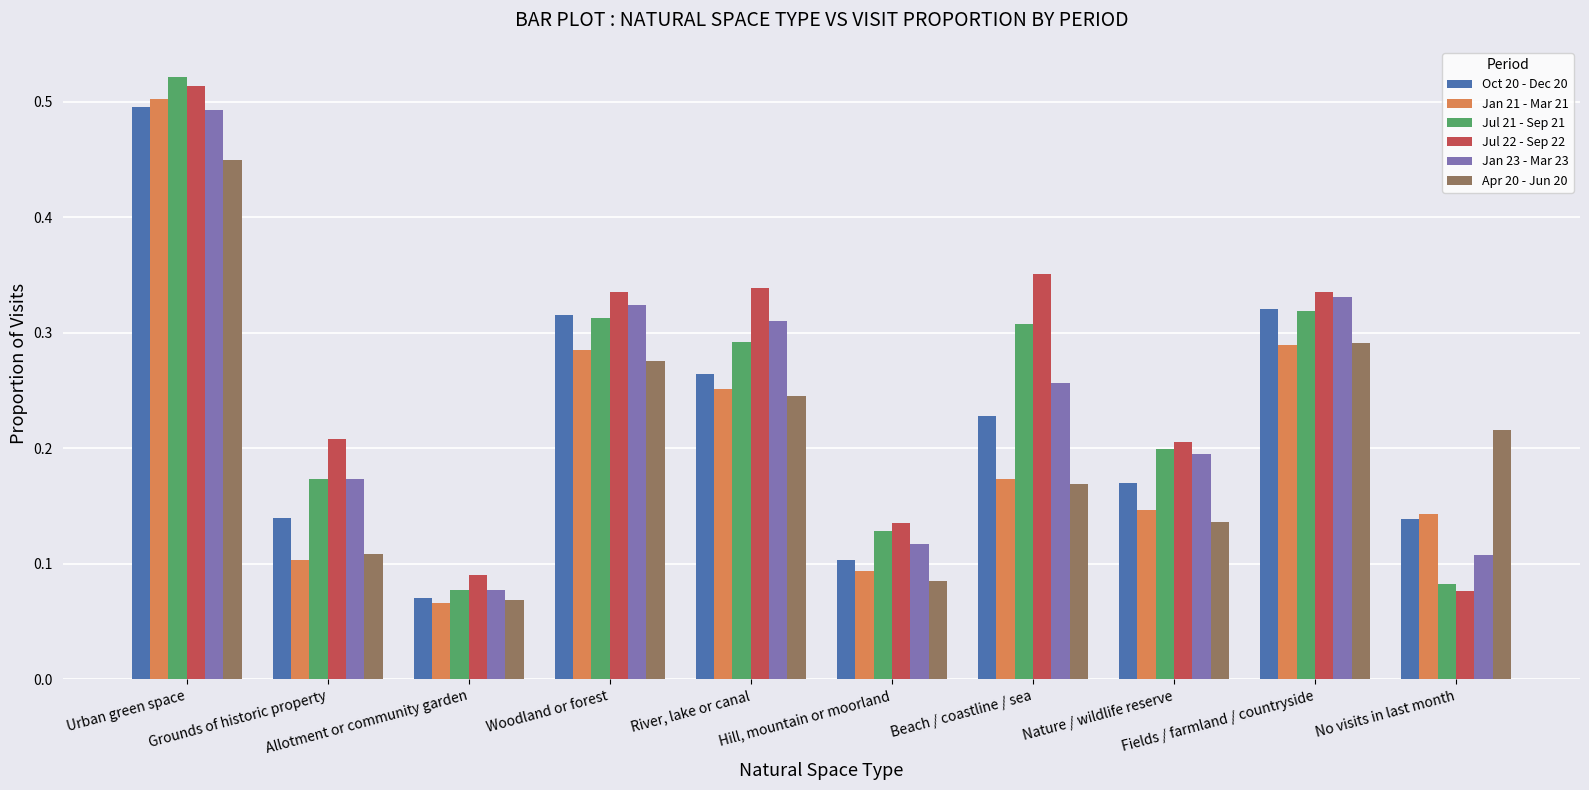

Is it true that Oct 20 - Dec 20 equals 0.1 at River, lake or canal?

False